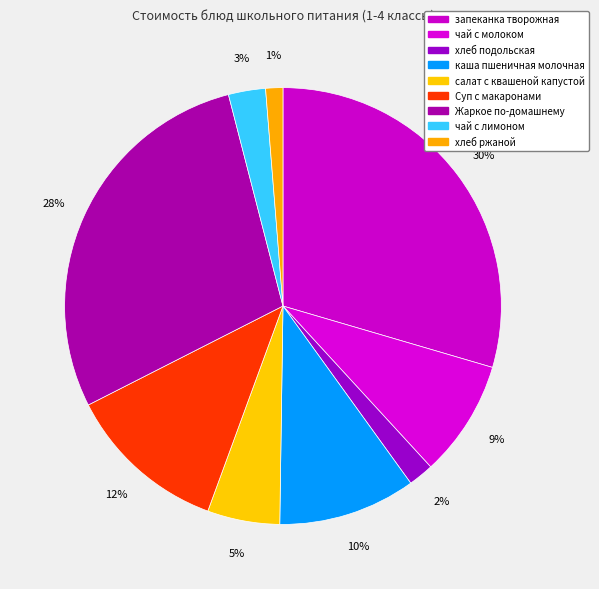

Count the number of slices in the pie.

9